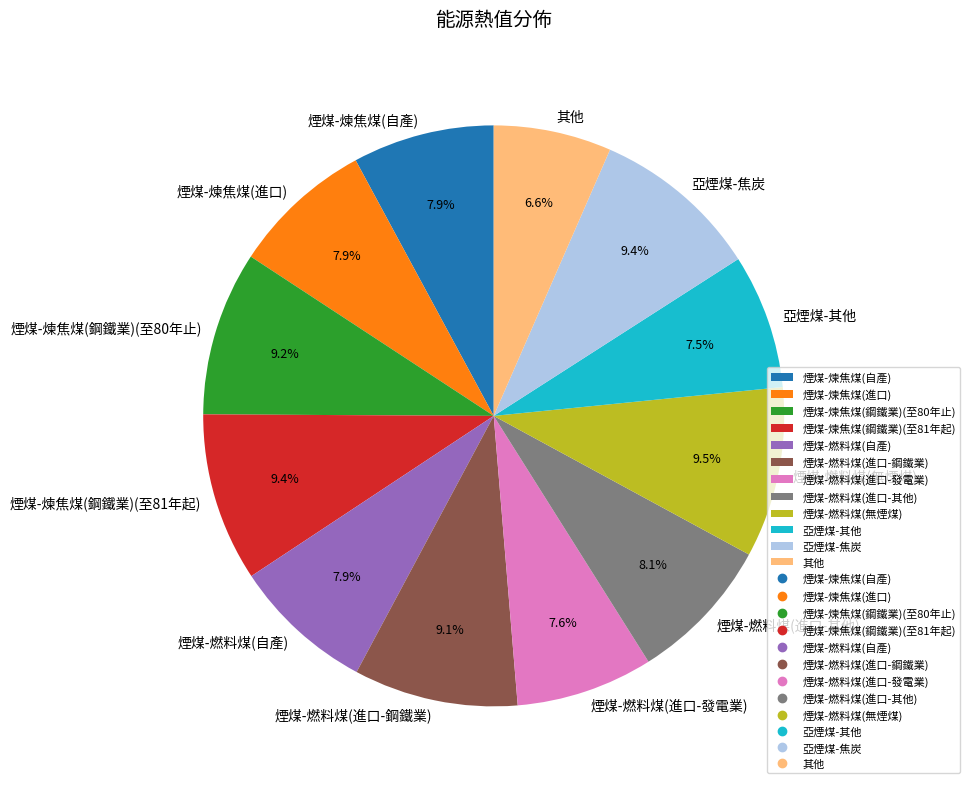

Is 煙煤-煉焦煤(鋼鐵業)(至81年起) the majority of the pie?

No